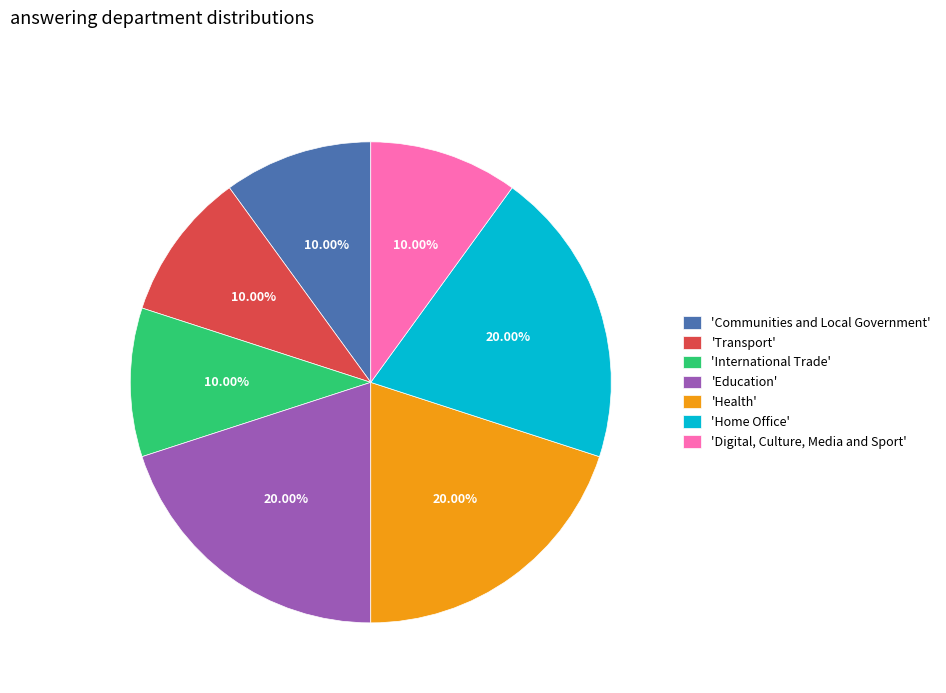

Does 'Transport' account for over 50% of the chart?

No